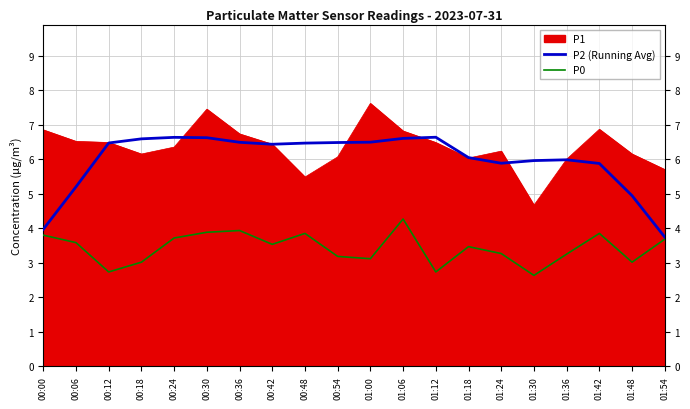

True or false: P0 and P1 cross at least once.

False